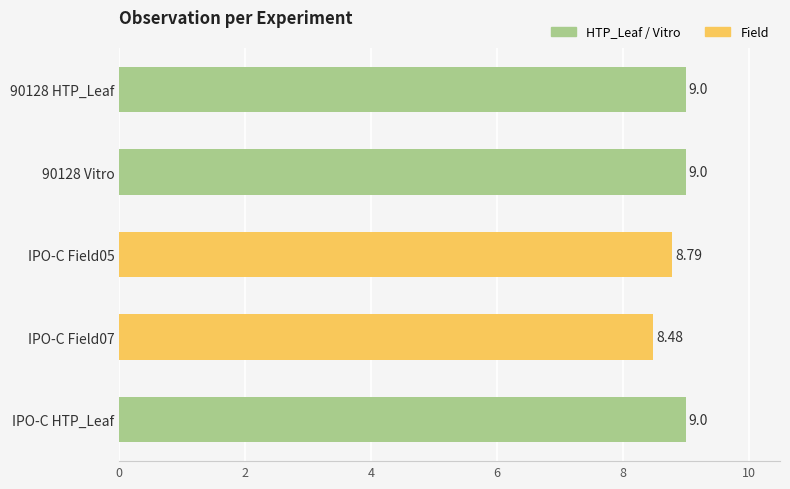

What is the sum of all values?

44.3